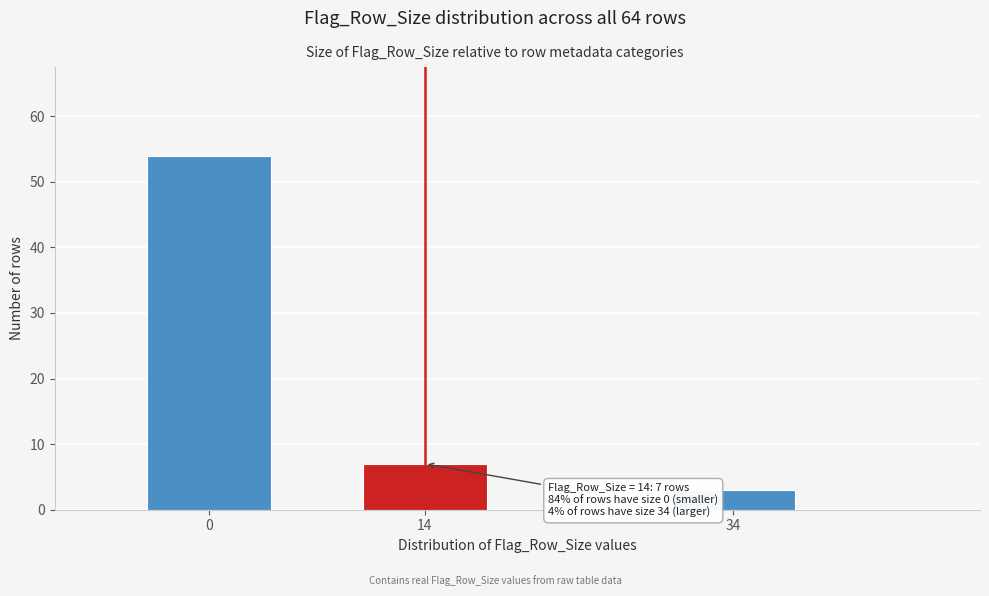

Reading left to right, what are all the values shown in this chart?

0=54	14=7	34=3